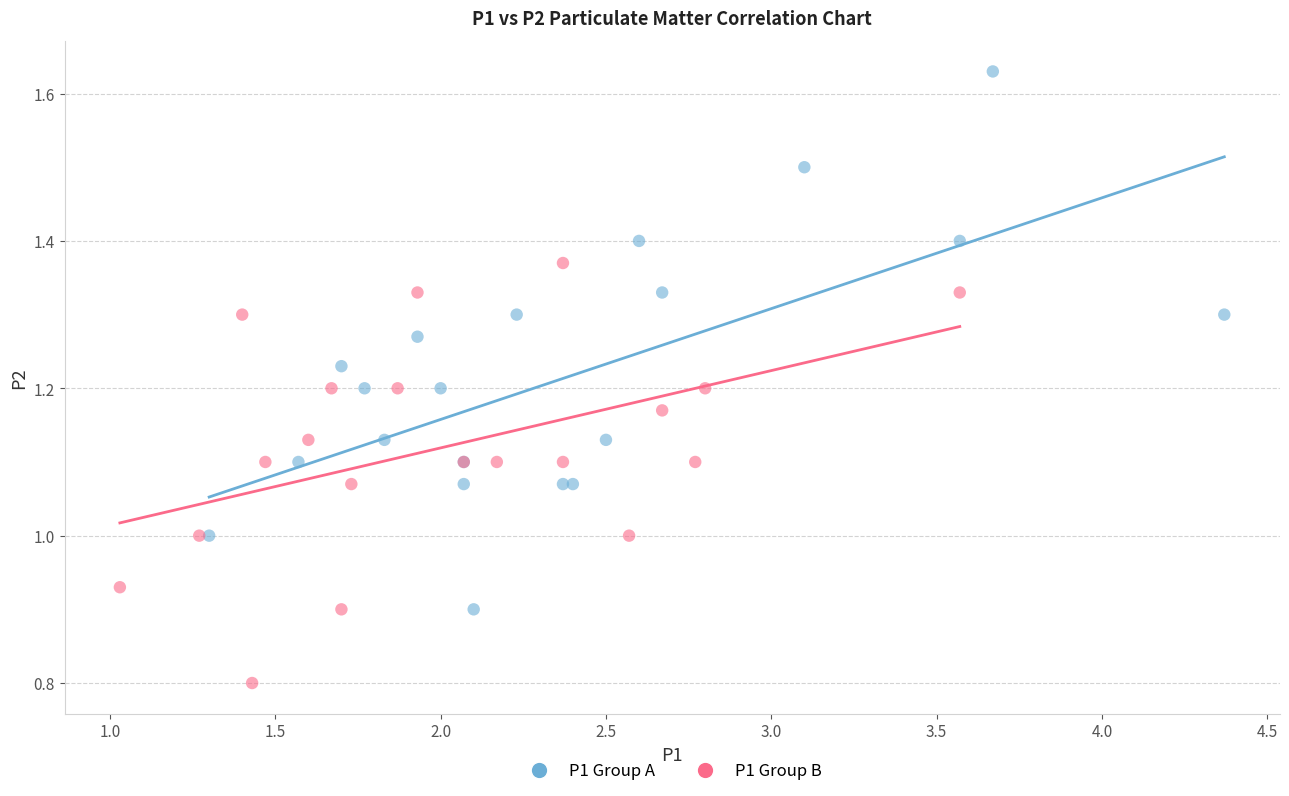

Which series reaches the maximum Y coordinate?

P1 Group A